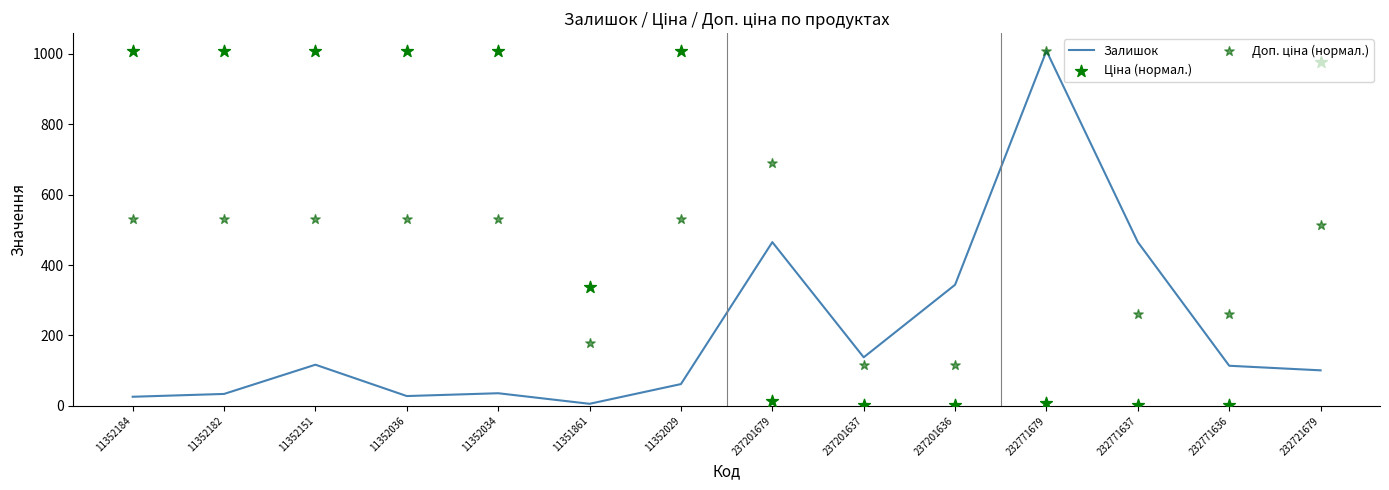

What are all the series names shown in the legend?

Залишок, Ціна (нормал.), Доп. ціна (нормал.)